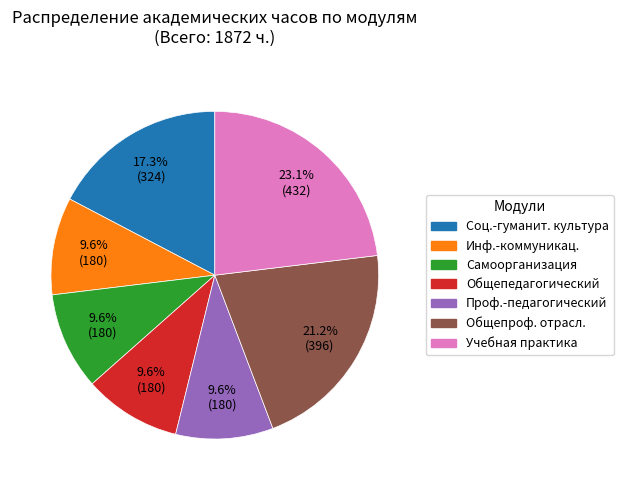

Is there a majority slice in this chart?

No